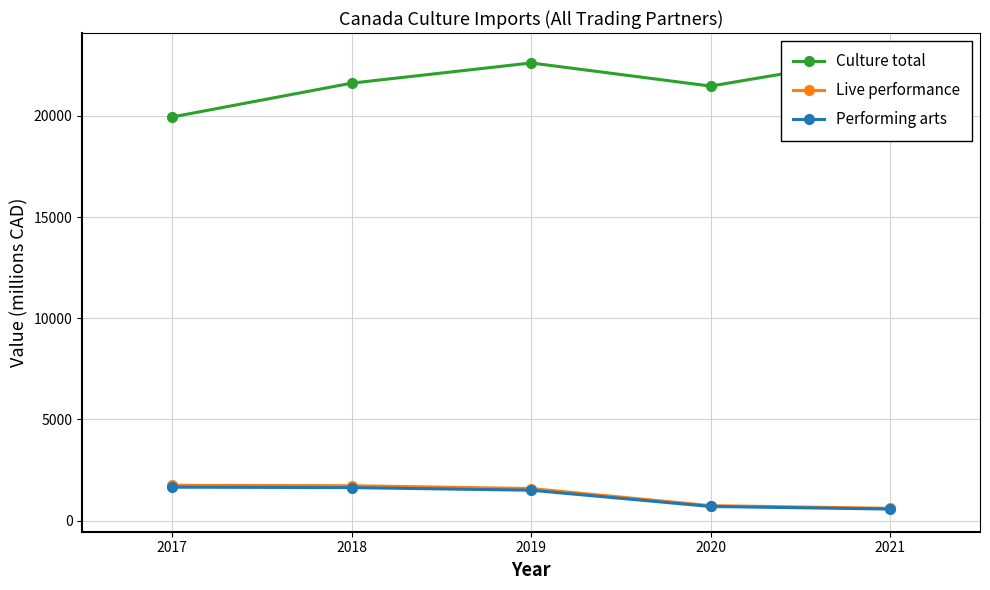

The value of Performing arts at 2017 is 1652.6. True or false?

True